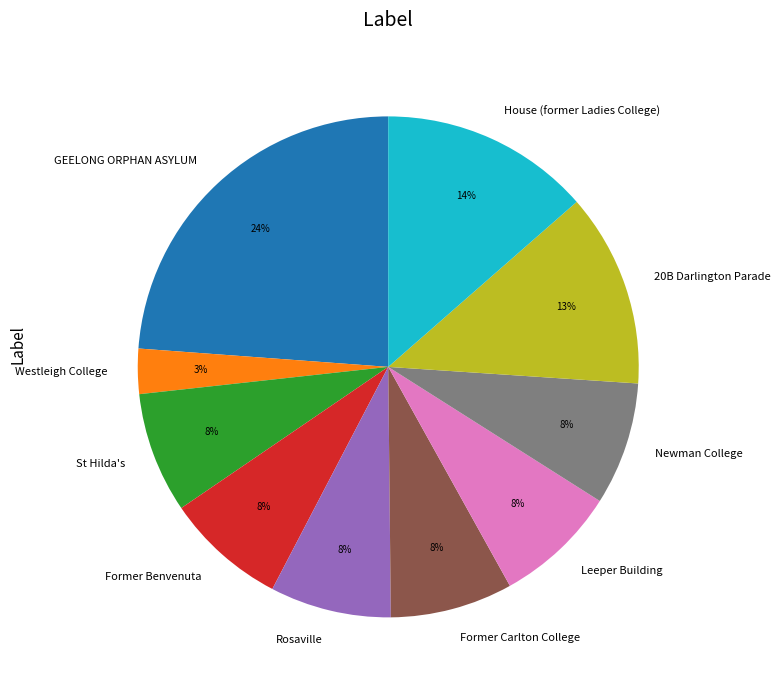

To the nearest percent, what is the average slice percentage?

10%